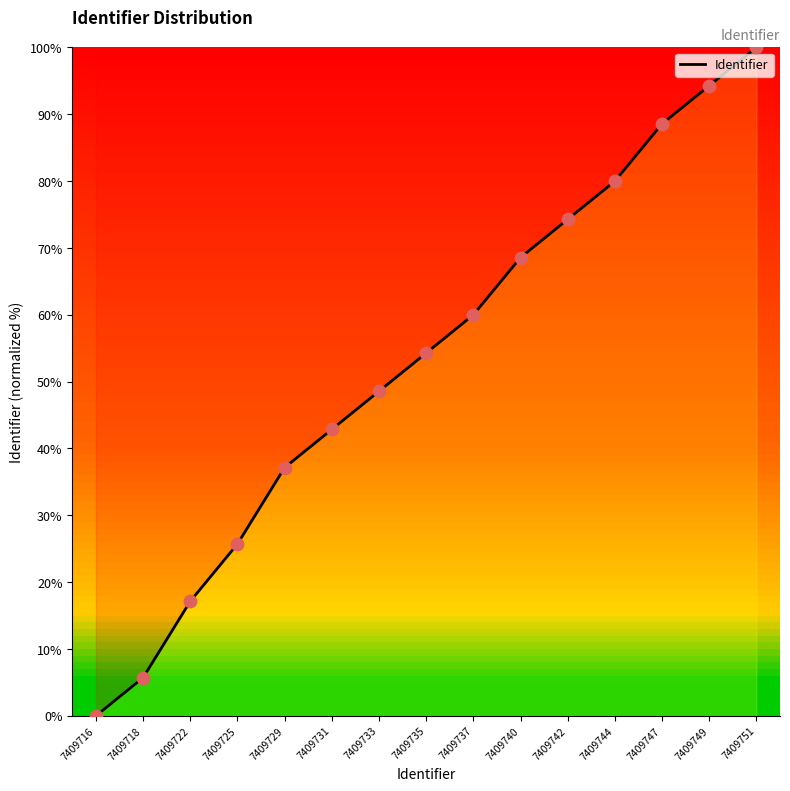

Between 7409716 and 7409751, which is larger?

7409751